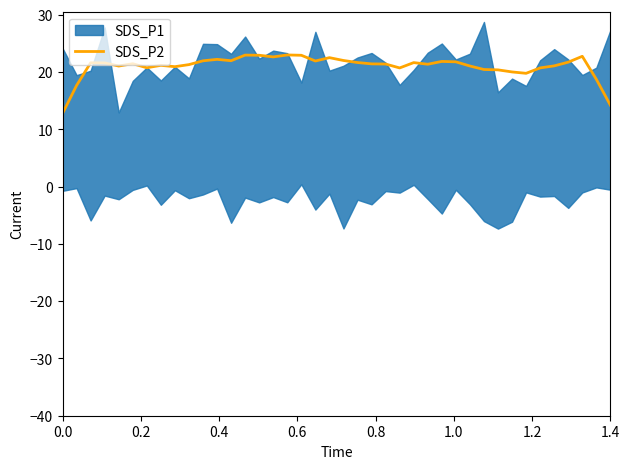

What is the highest value of the SDS_P2 series?

23.0